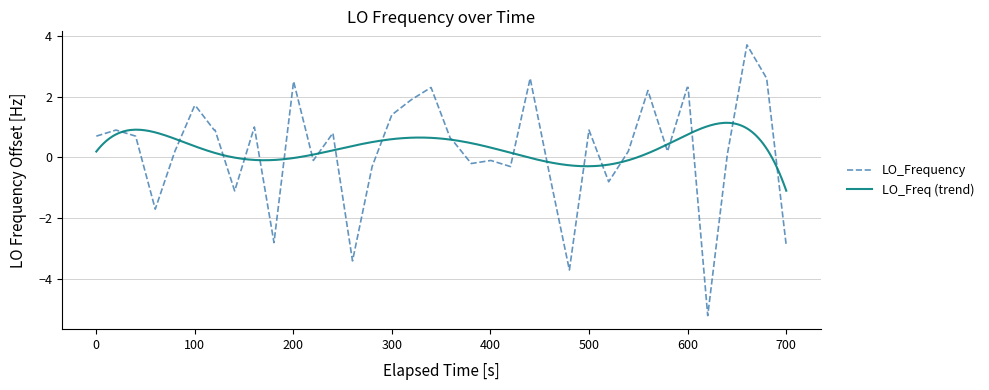

What is the smallest value displayed?

-5.2